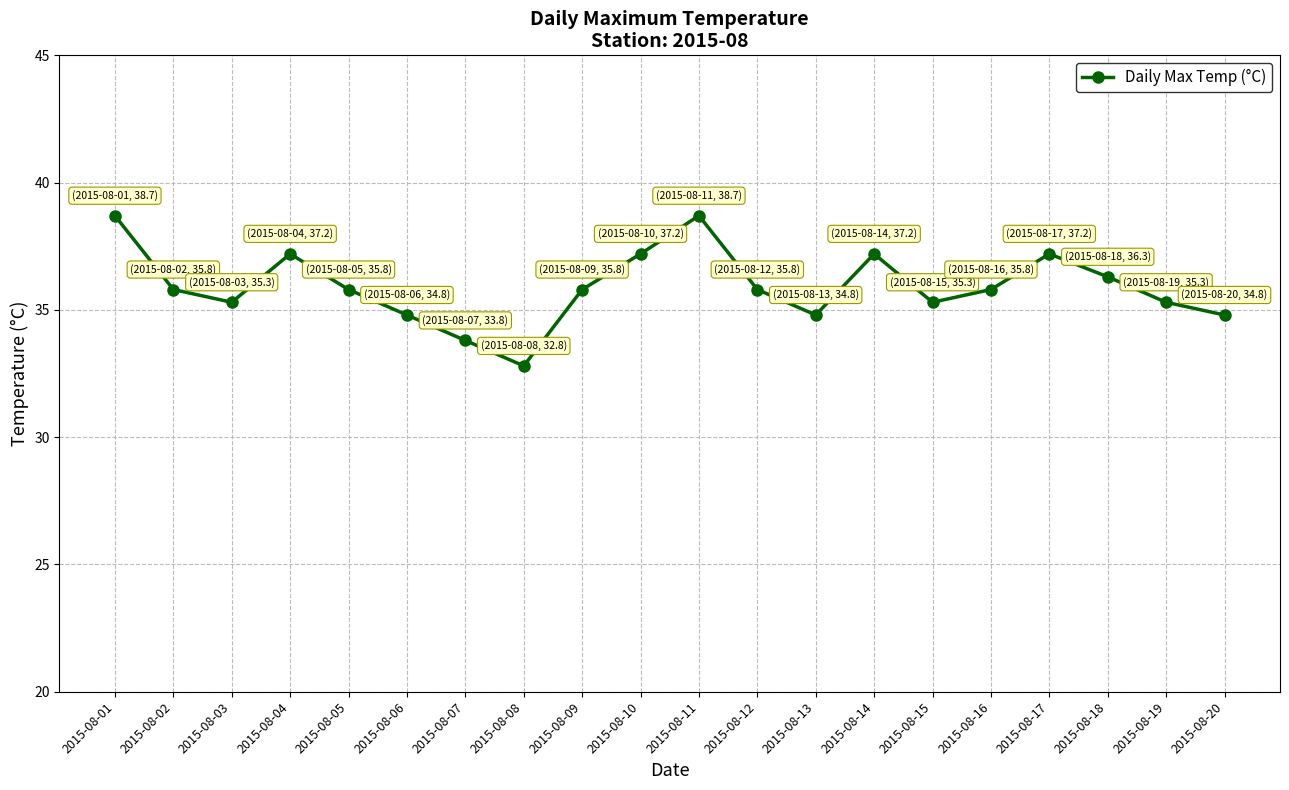

The chart shows a value of 59.8 at 2015-08-01. True or false?

False